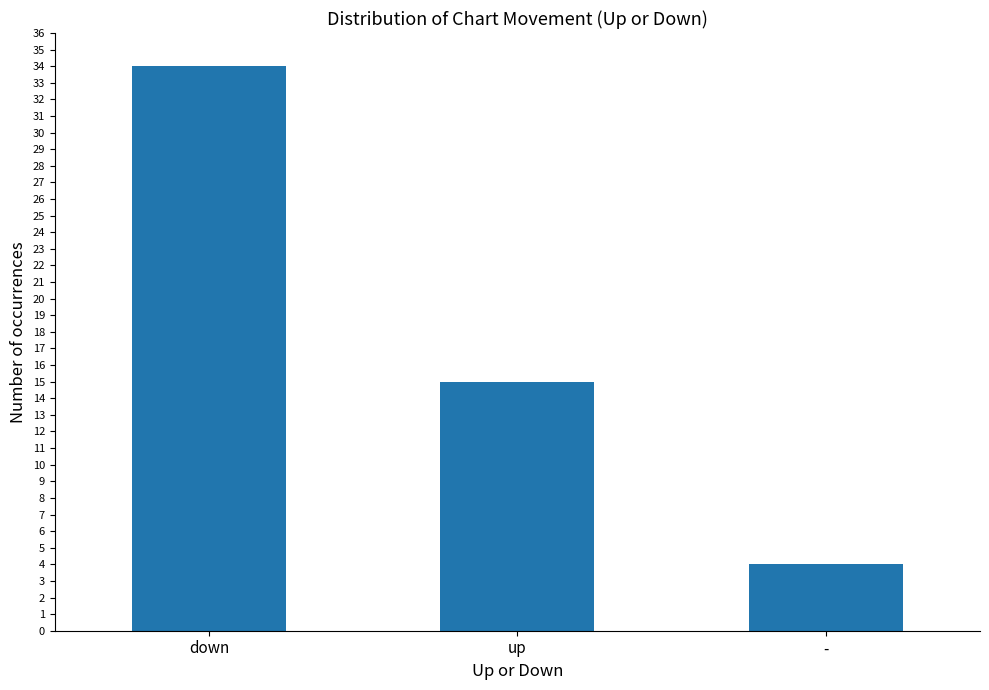

Reading left to right, what are all the values shown in this chart?

down=34	up=15	-=4